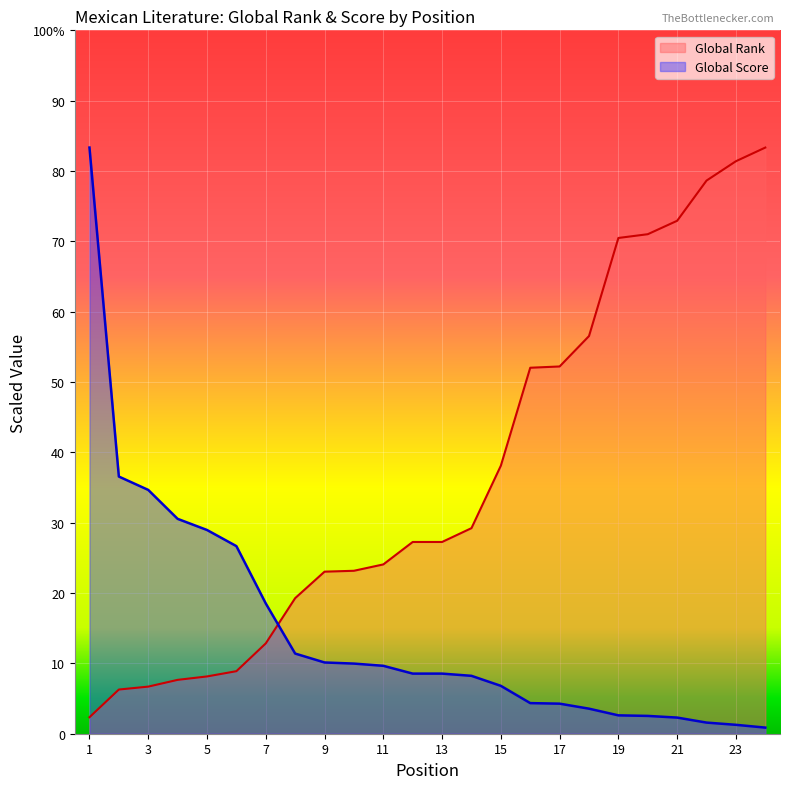

True or false: Global Score has more than 2 points higher than both neighbors.

False